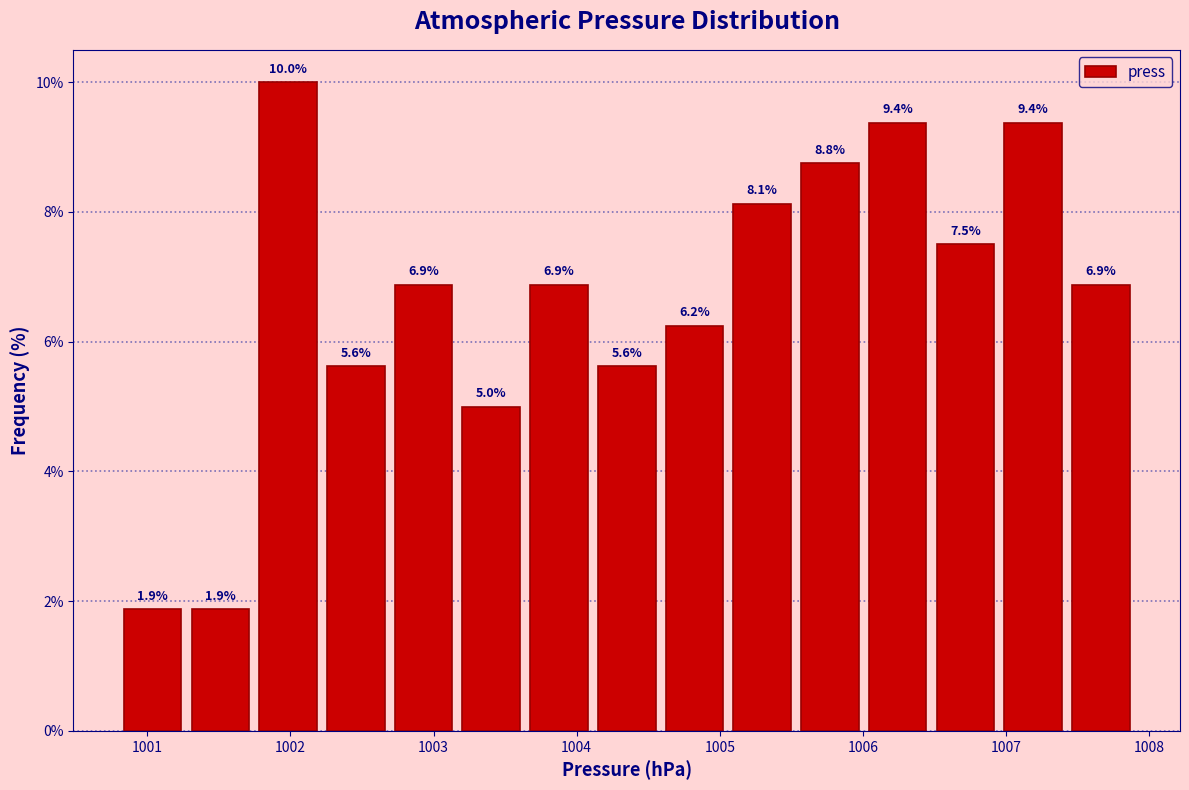

Reading left to right, list every bar in this chart as the range it spans on the x-axis followed by its height. The bar edges are not printed on the chart, so give them approximately, as read against the axis.

1000.8 to 1001.3: 1.9
1001.3 to 1001.7: 1.9
1001.7 to 1002.2: 10.0
1002.2 to 1002.7: 5.6
1002.7 to 1003.2: 6.9
1003.2 to 1003.6: 5.0
1003.6 to 1004.1: 6.9
1004.1 to 1004.6: 5.6
1004.6 to 1005.1: 6.2
1005.1 to 1005.5: 8.1
1005.5 to 1006.0: 8.8
1006.0 to 1006.5: 9.4
1006.5 to 1007.0: 7.5
1007.0 to 1007.4: 9.4
1007.4 to 1007.9: 6.9